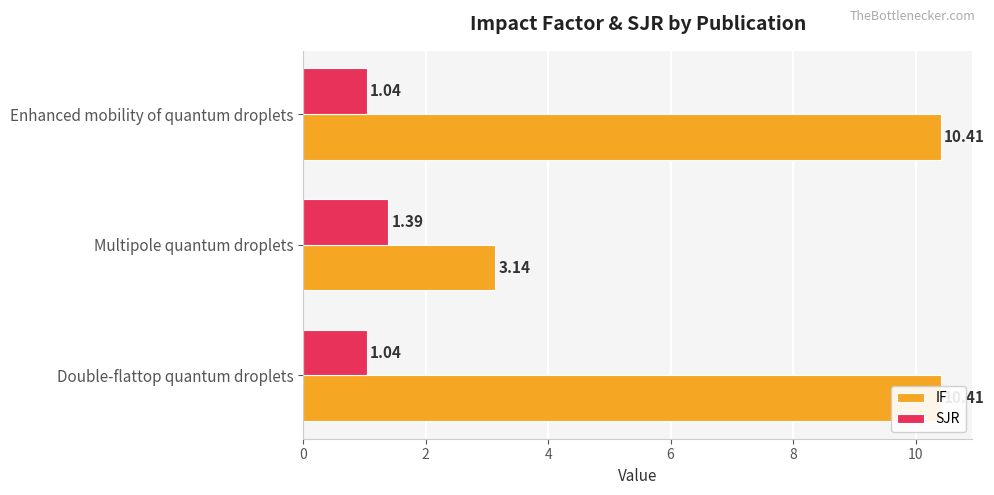

Is it true that IF equals 18.4 at Double-flattop quantum droplets?

False